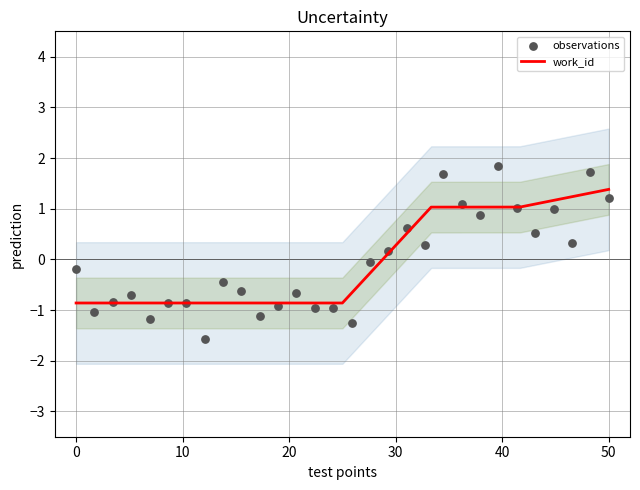

Is it true that work_id equals 2.1 at 50?

False